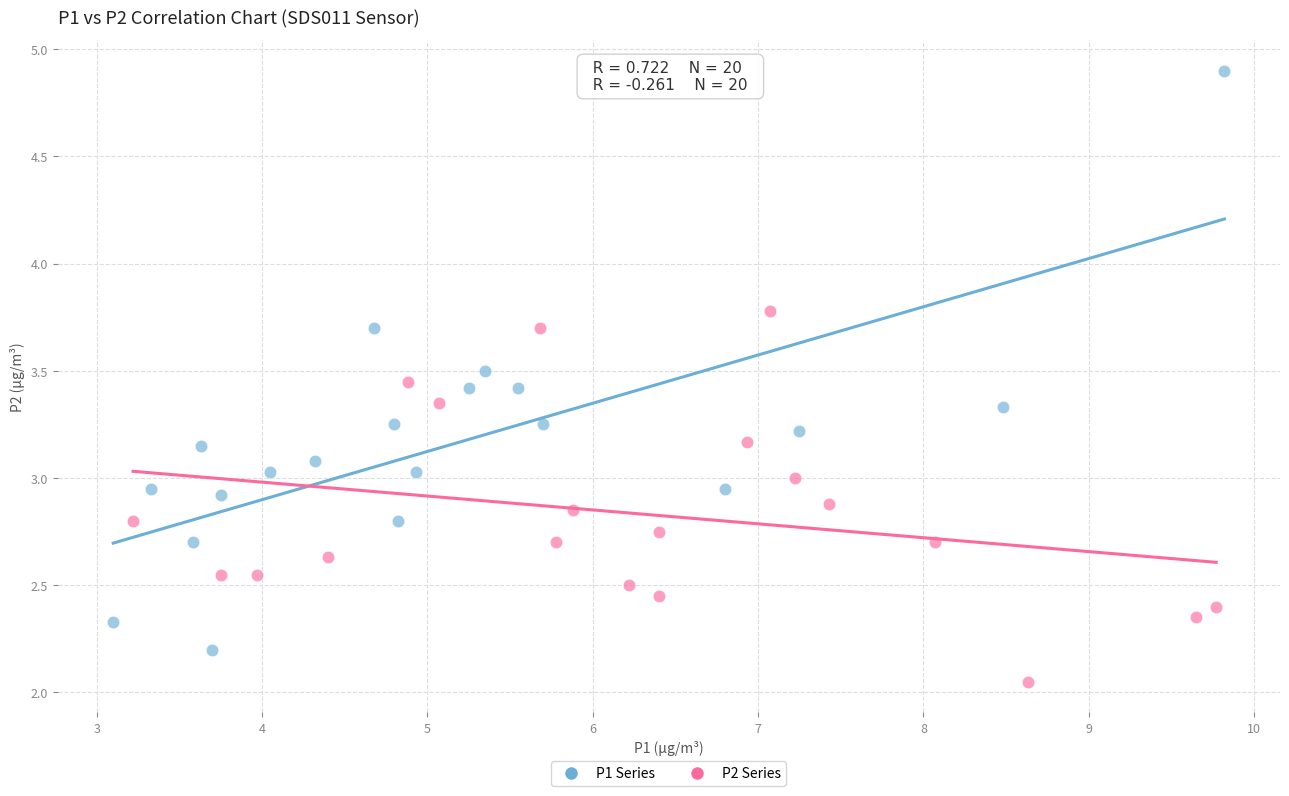

Which series contains the lowest Y value?

P2 Series